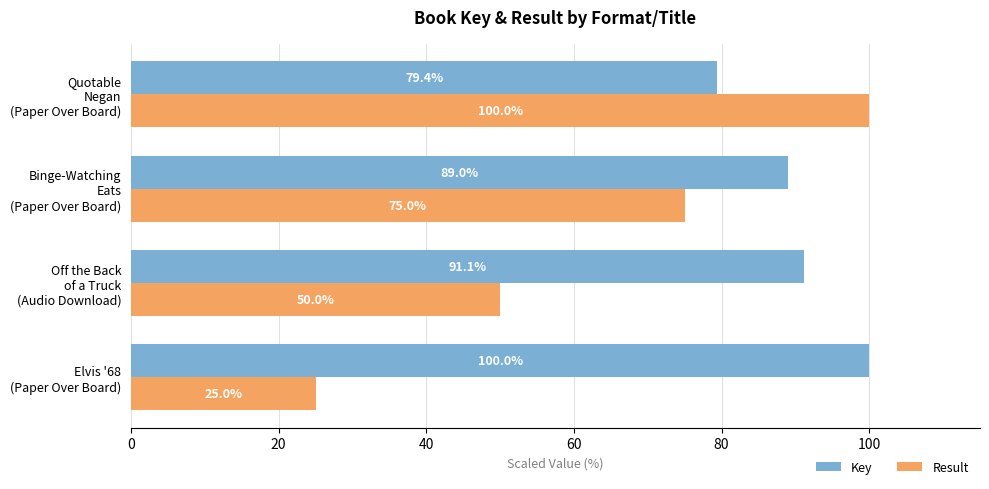

What is the smallest value displayed?

25.0